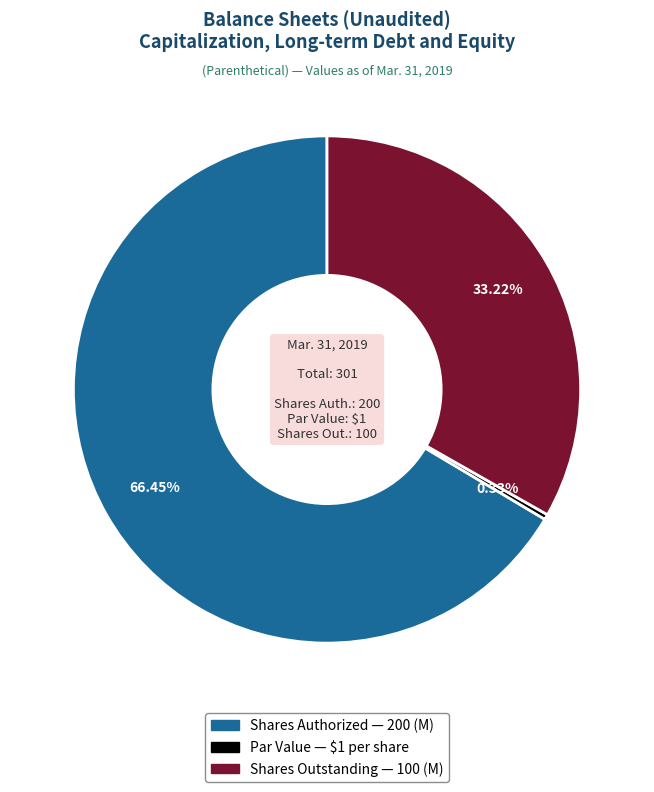

Is there a majority slice in this chart?

Yes